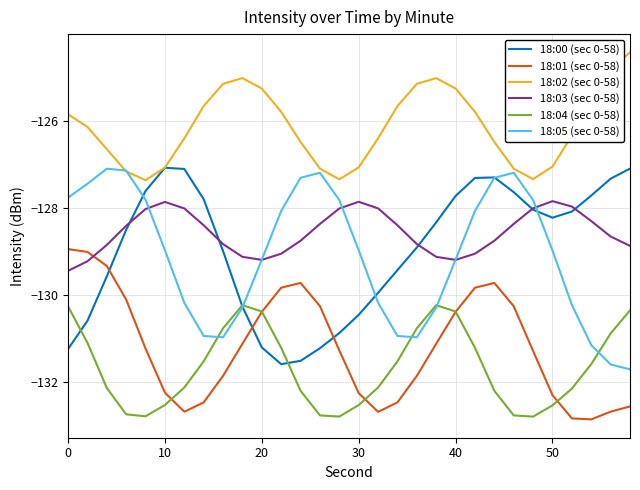

What is the lowest value of the 18:05 (sec 0-58) series?

-131.7